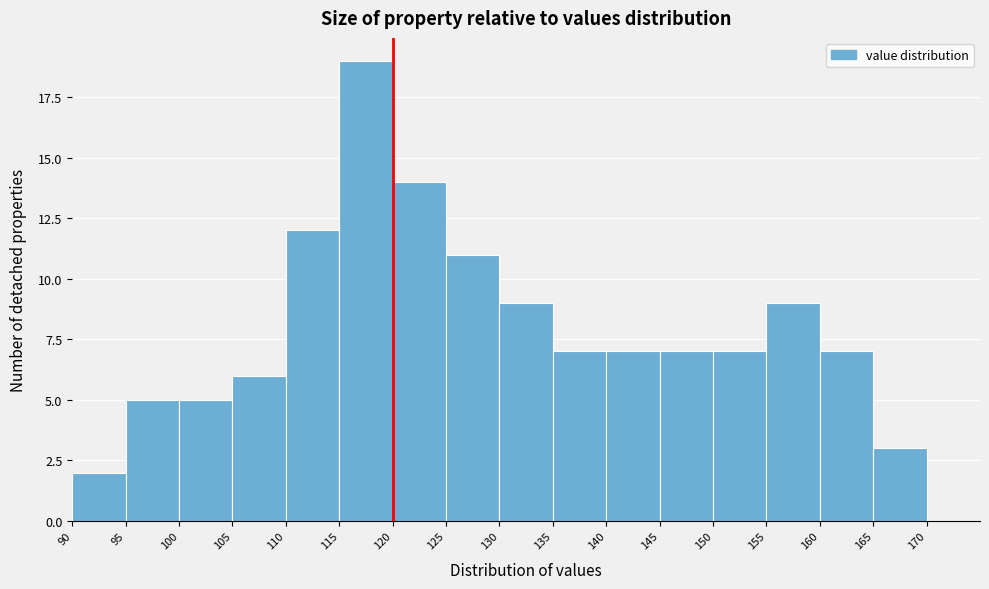

What is the height of the bar covering 160 to 165 on the x-axis? The values are not printed on the chart, so give them approximately, as read against the axis.

7